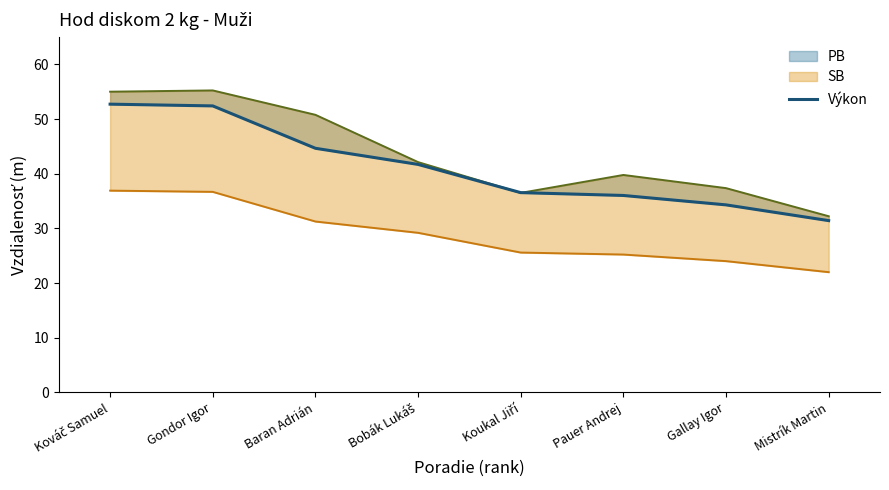

Reading right to left, list all the values displayed in this chart.

31.4	34.3	36.0	36.5	41.7	44.6	52.4	52.7